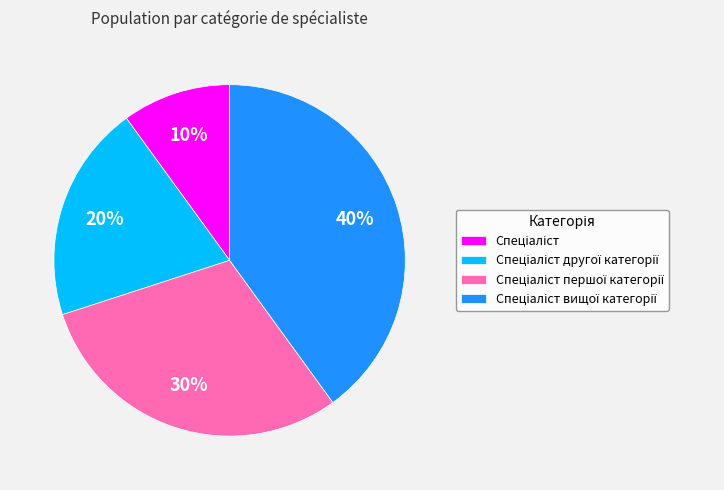

Is there a majority slice in this chart?

No